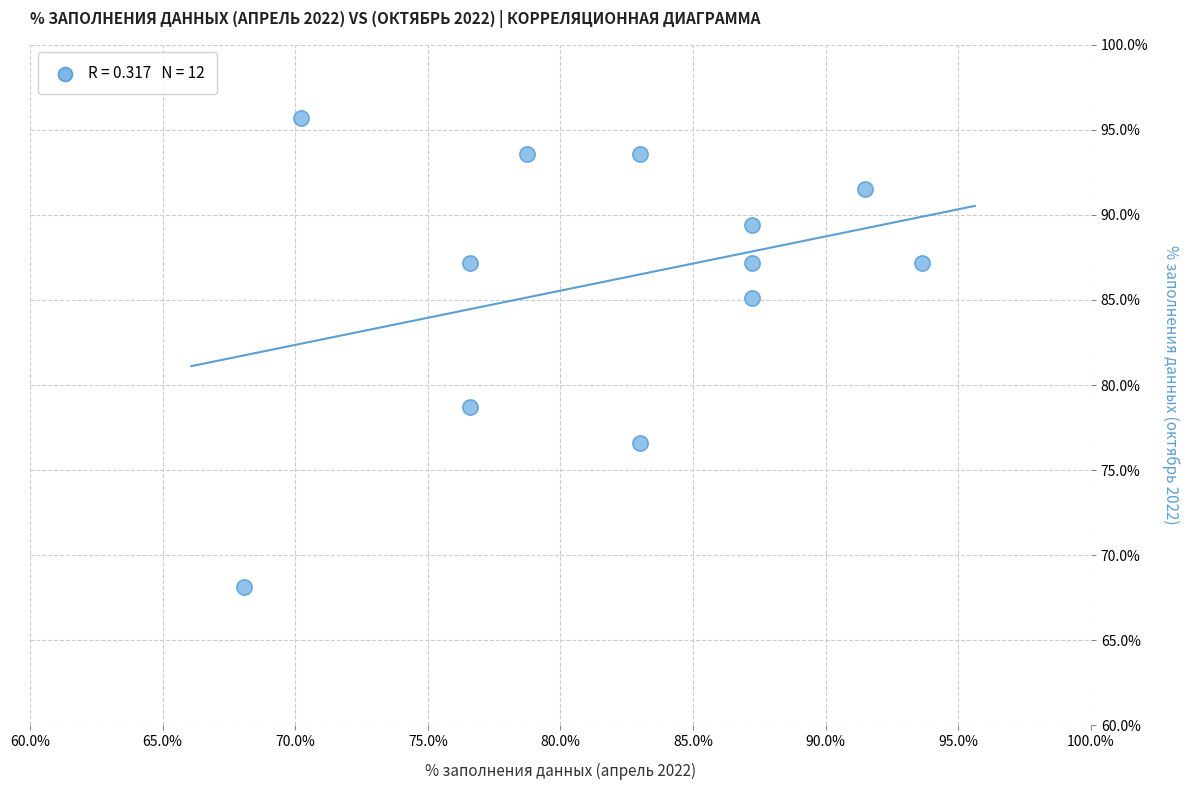

What is the average Y value?

86.2